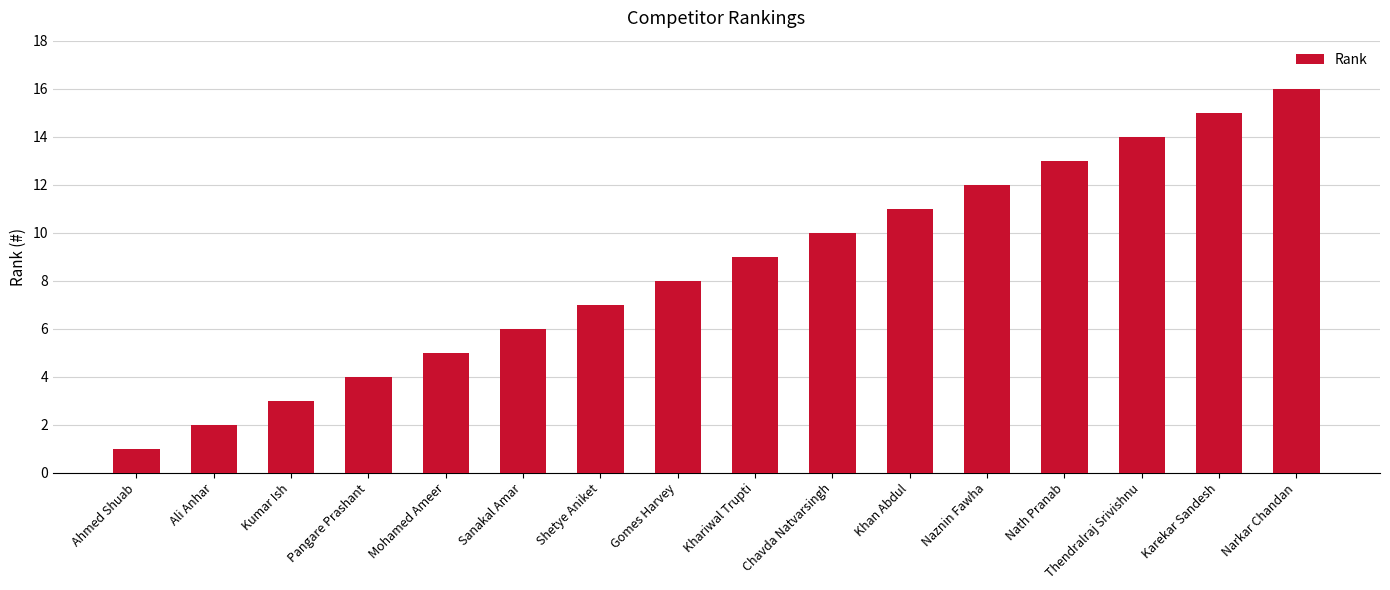

What is the difference between the values at Pangare Prashant and Mohamed Ameer?

1